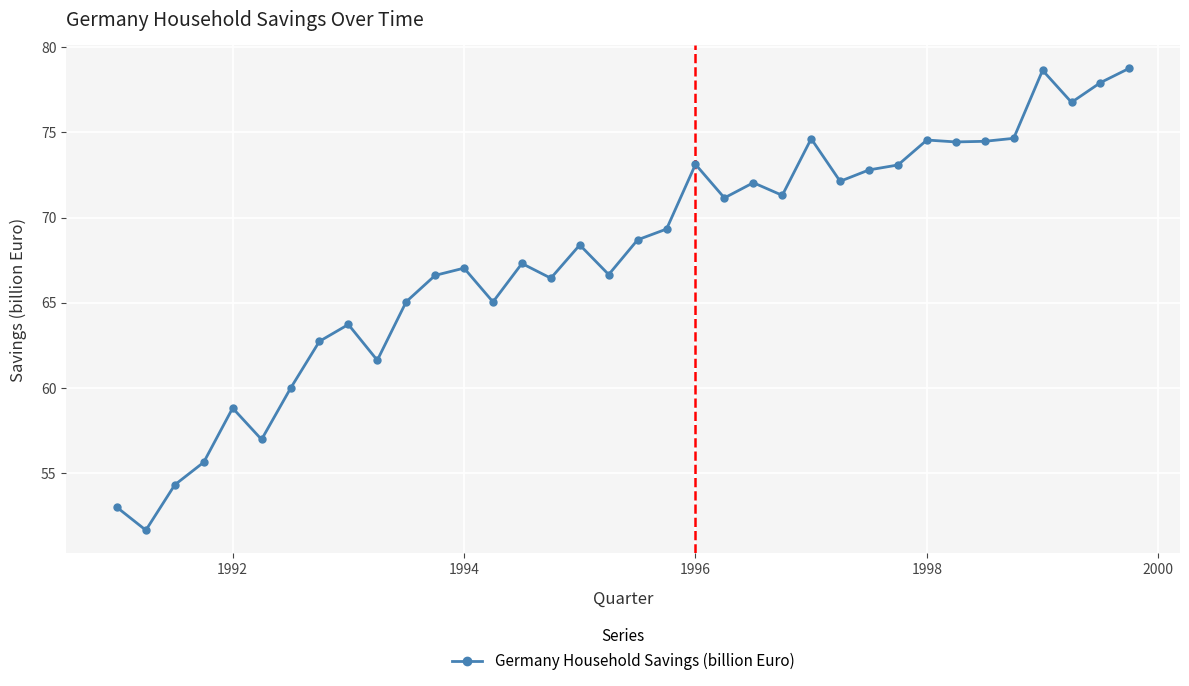

What is the value of the 34th point from the left?

76.8